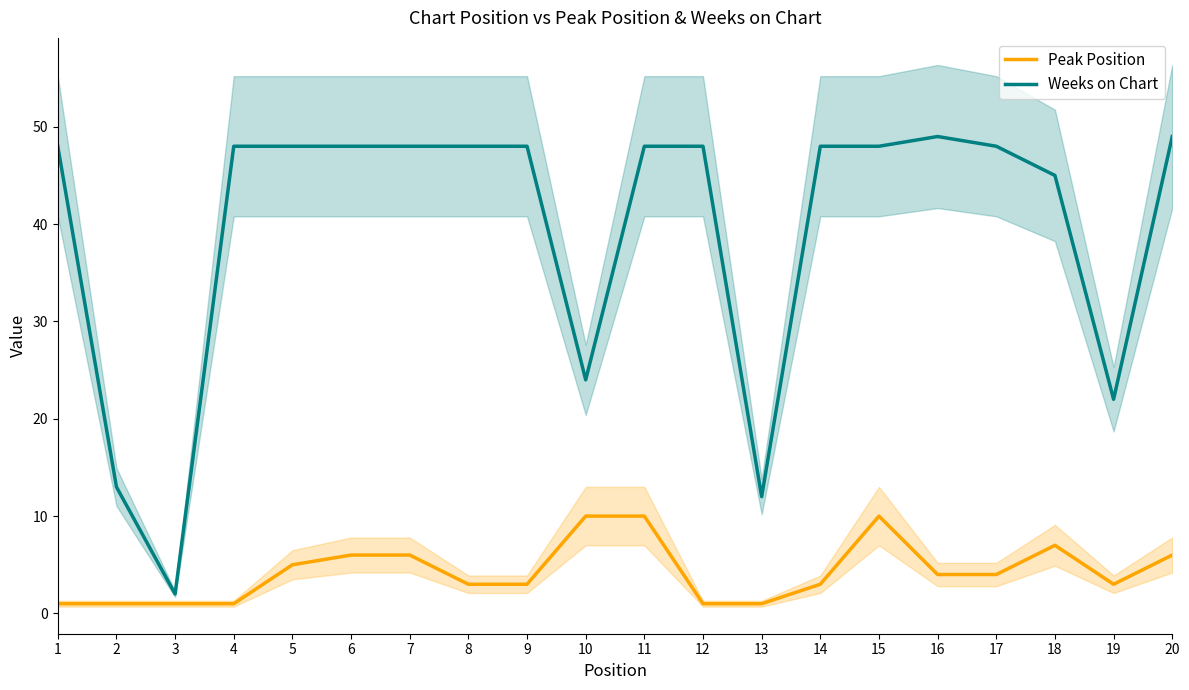

At which label is Weeks on Chart closest to 25?

10